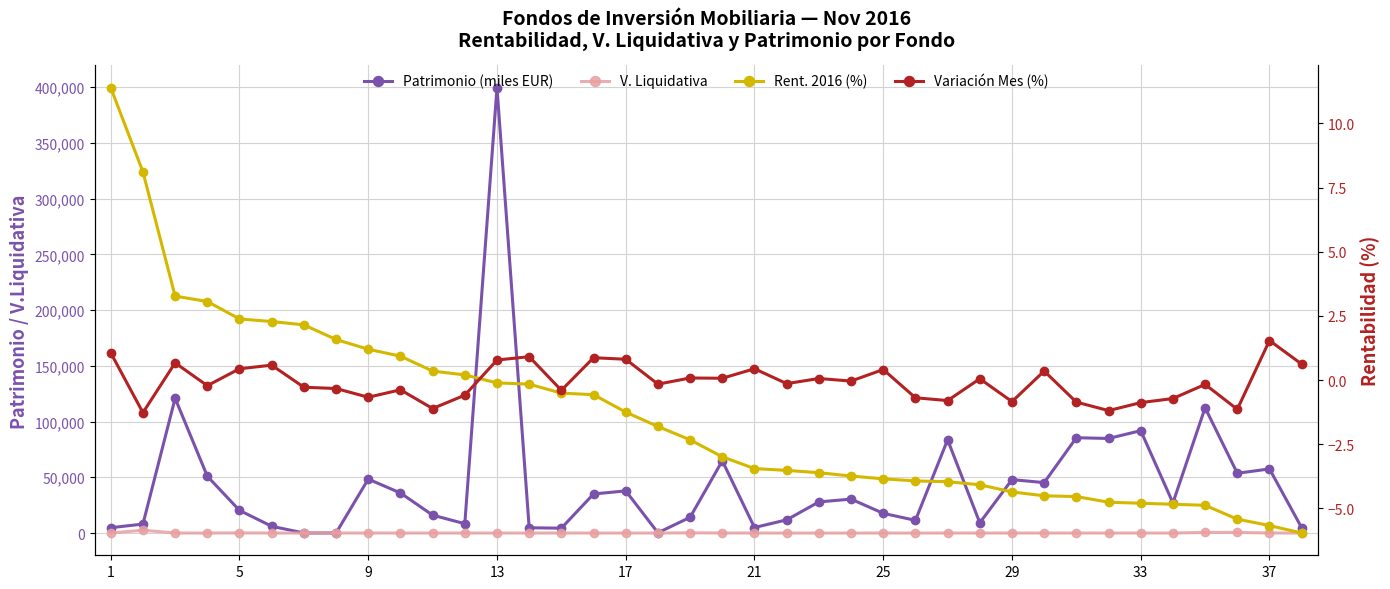

Is it true that Variación Mes (%) equals 0.8 at 17?

True